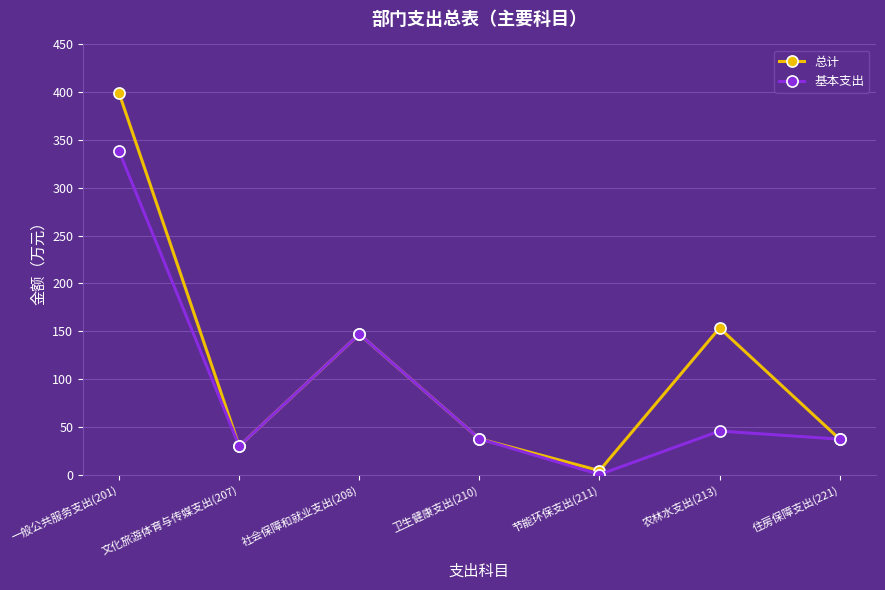

What is the approximate value of 总计 at 农林水支出(213)?

153.3